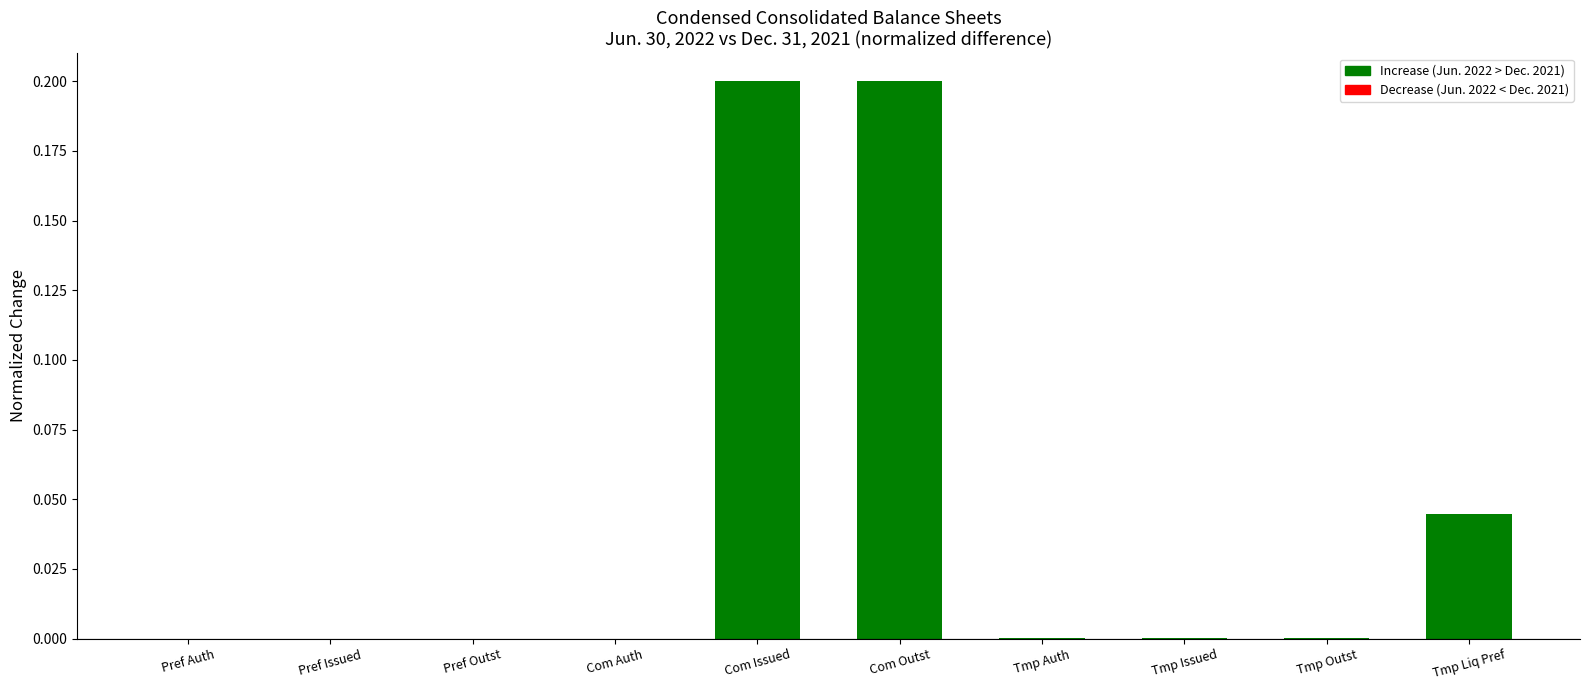

Between Pref Outst and Com Outst, which is larger?

Com Outst